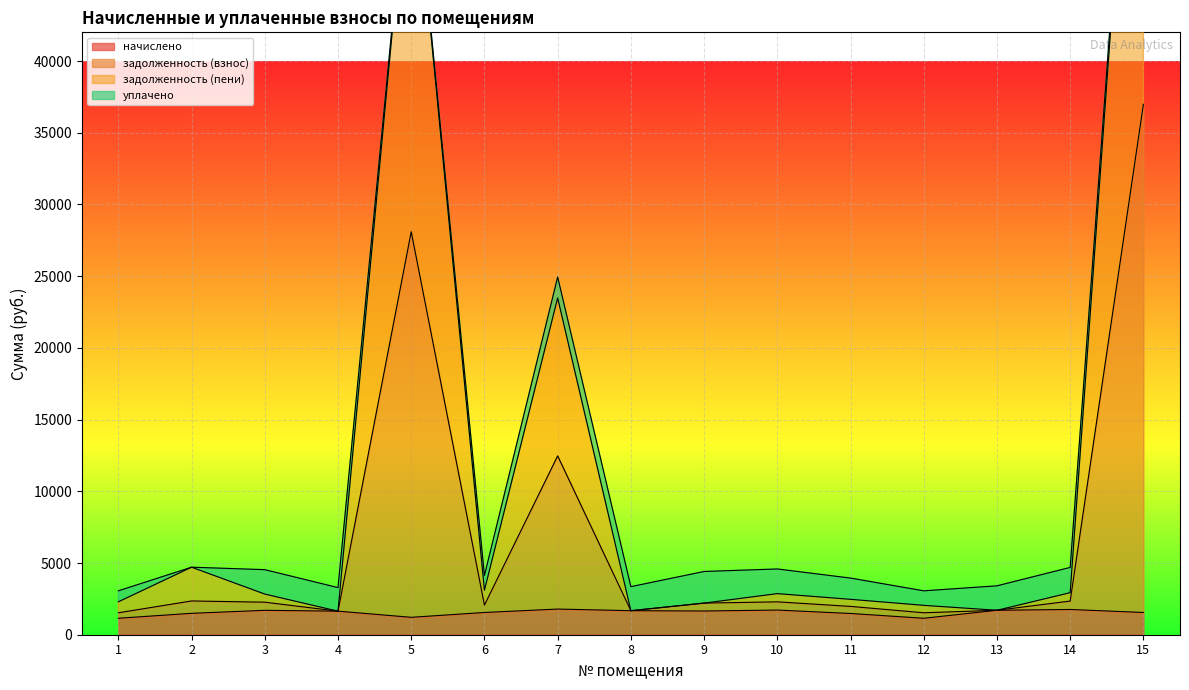

Which series has the largest total across all categories?

задолженность (пени)